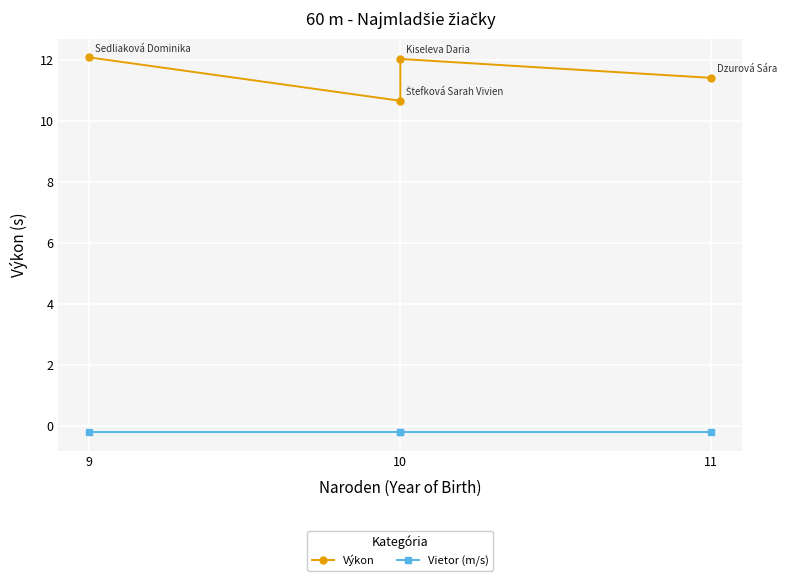

What is the label of the 3rd point from the right?

10